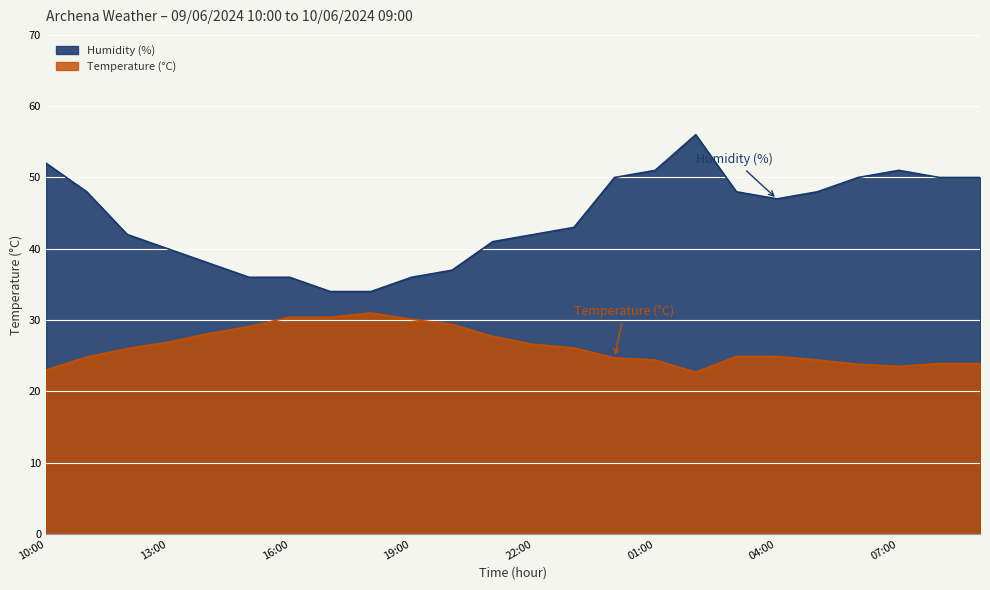

Rank the series at 00:00 from highest to lowest value.

Humidity (%), Temperature (°C)